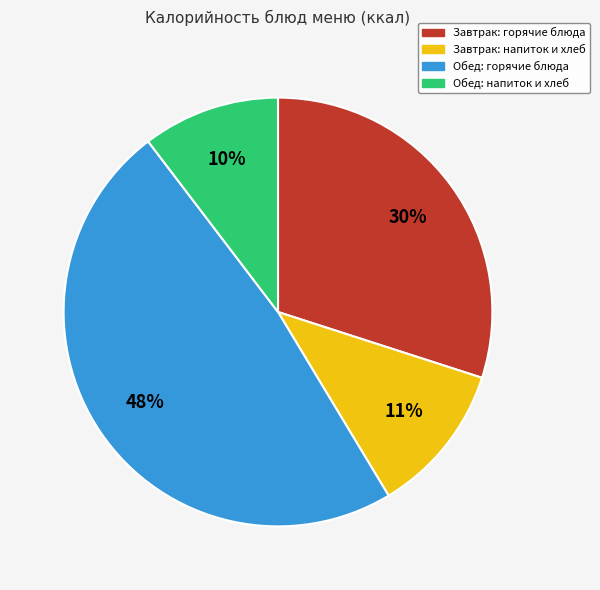

To the nearest percent, what is the difference between the largest and smallest slice percentages?

38%